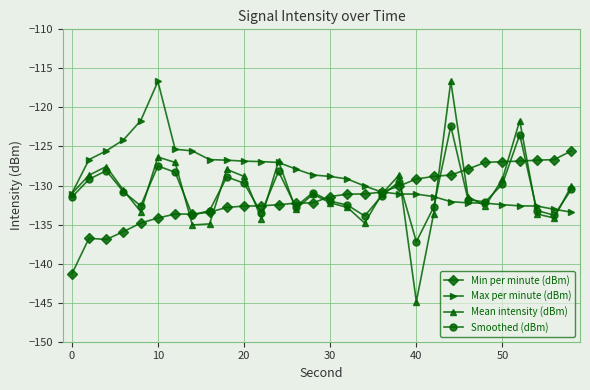

How many distinct data groups are displayed?

4